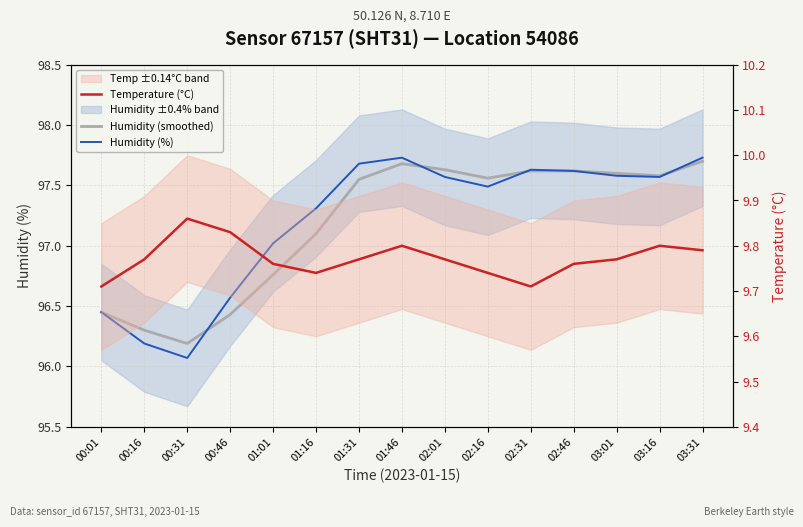

The Humidity (%) series shows 30.3 at 02:46. True or false?

False